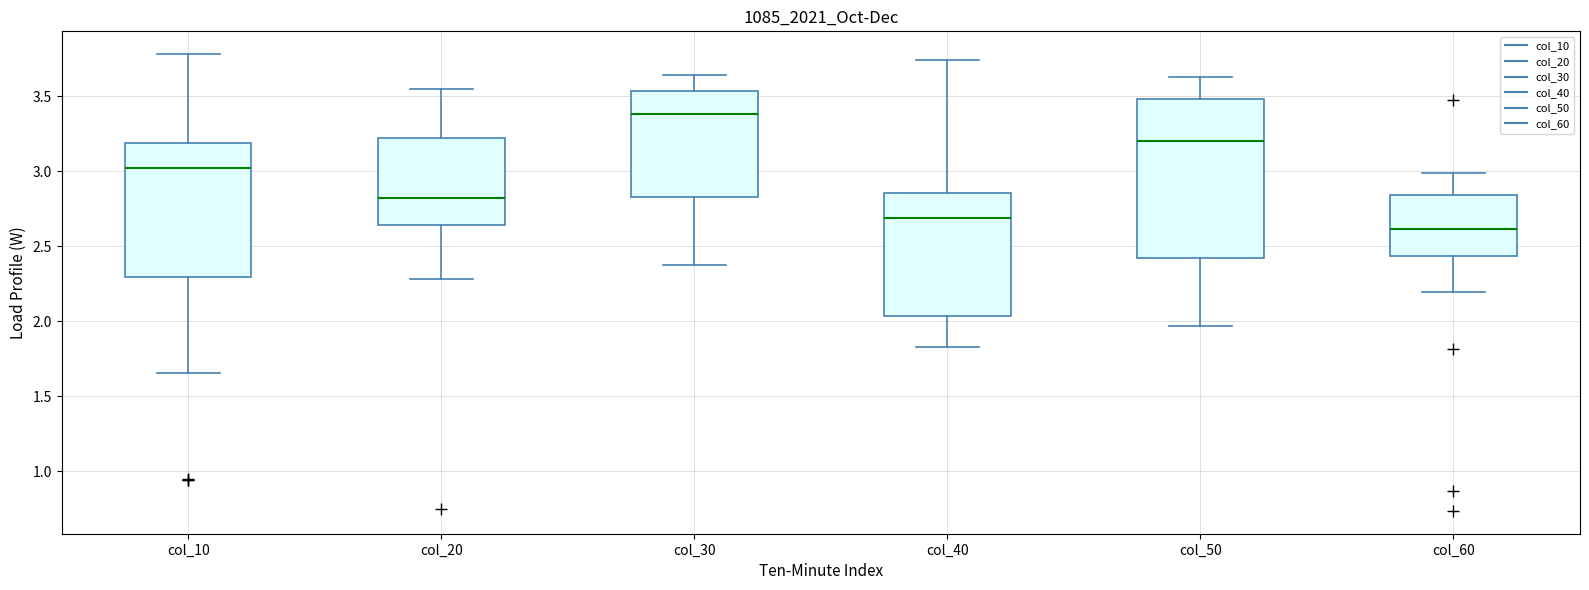

Reading left to right, read every box against the y-axis: the position of its median line, the range the box covers, and the ends of its whiskers. The values are not printed on the chart, so give them approximately, as read against the axis.

col_10: median 3.00, box 2.30 to 3.20, whiskers 1.65 to 3.80
col_20: median 2.80, box 2.65 to 3.20, whiskers 2.30 to 3.55
col_30: median 3.40, box 2.85 to 3.55, whiskers 2.40 to 3.65
col_40: median 2.70, box 2.05 to 2.85, whiskers 1.80 to 3.75
col_50: median 3.20, box 2.40 to 3.50, whiskers 1.95 to 3.65
col_60: median 2.60, box 2.45 to 2.85, whiskers 2.20 to 3.00